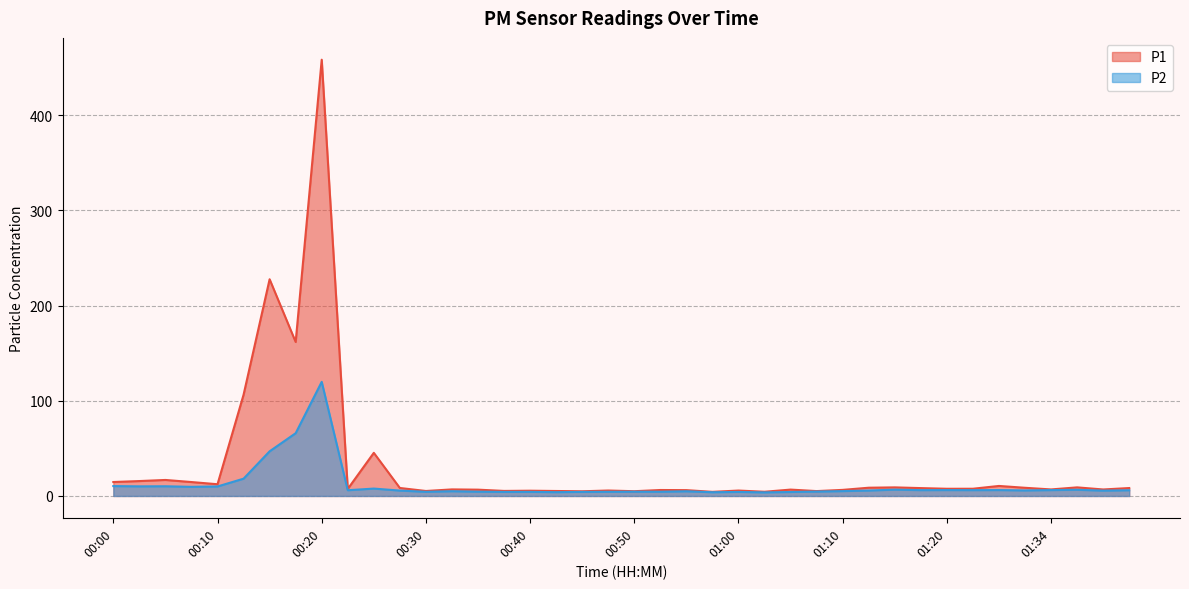

At how many categories does at least one series exceed 77?

4